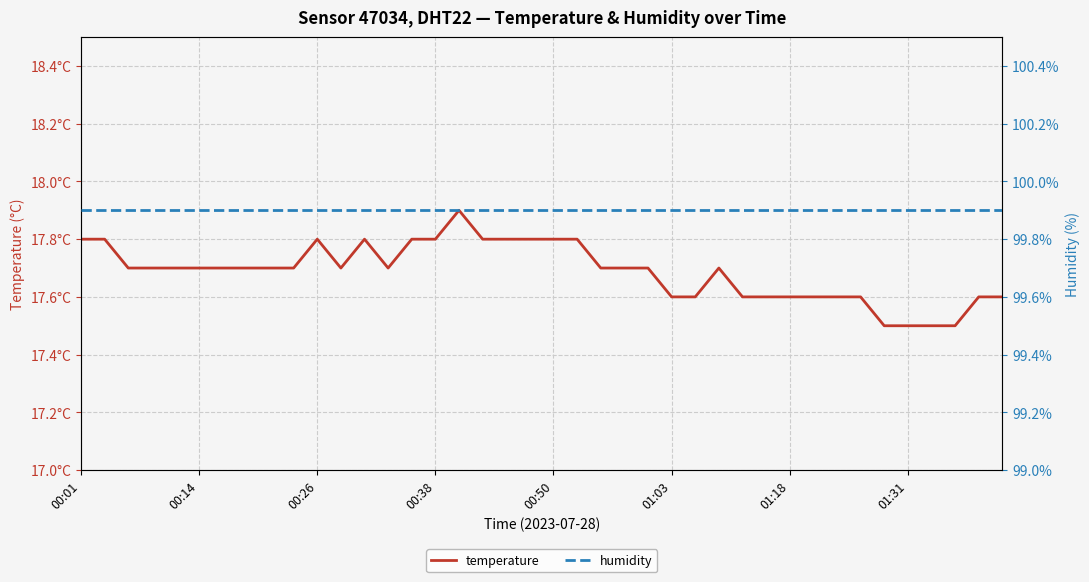

What is the difference between the maximum and minimum values in the temperature series?

0.4